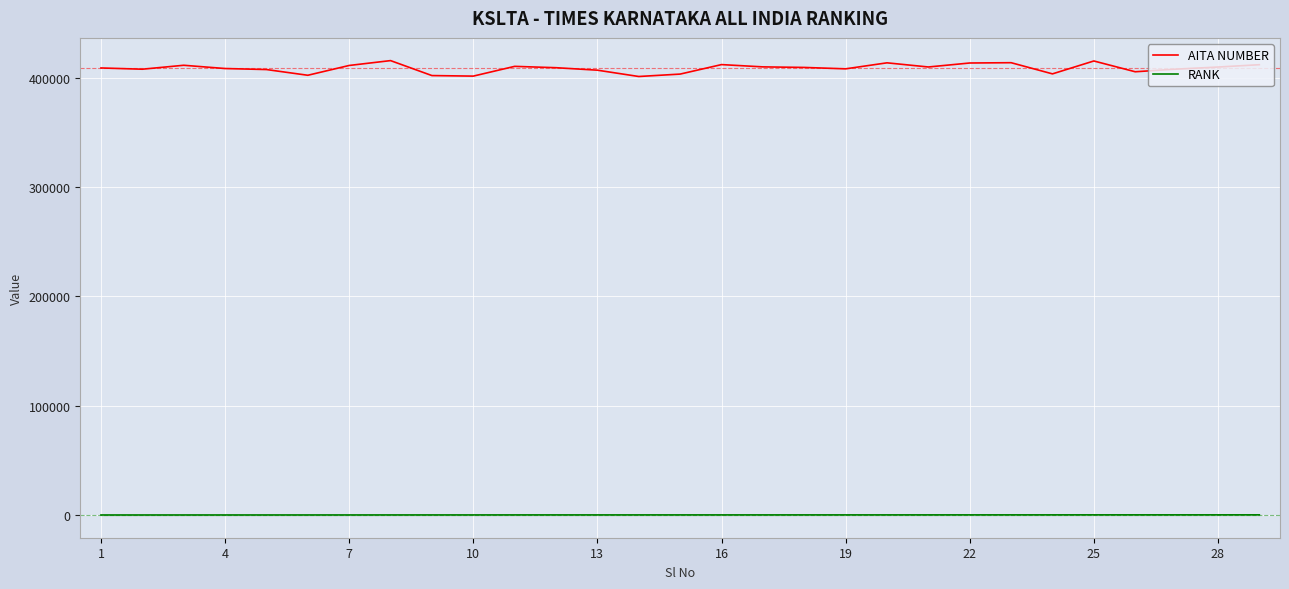

What is the maximum value shown in the chart?

415904